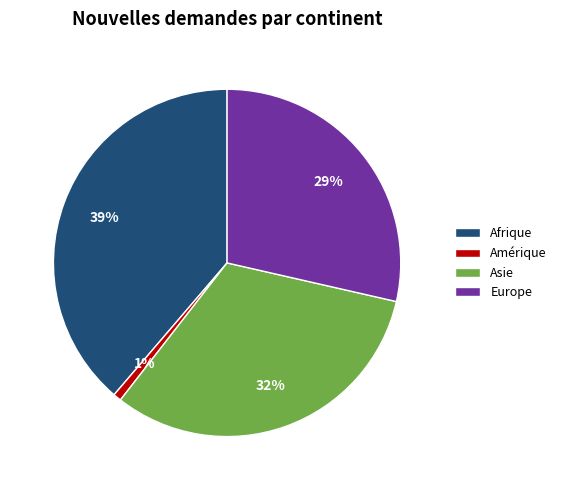

Rank the categories by value from lowest to highest.

Amérique, Europe, Asie, Afrique